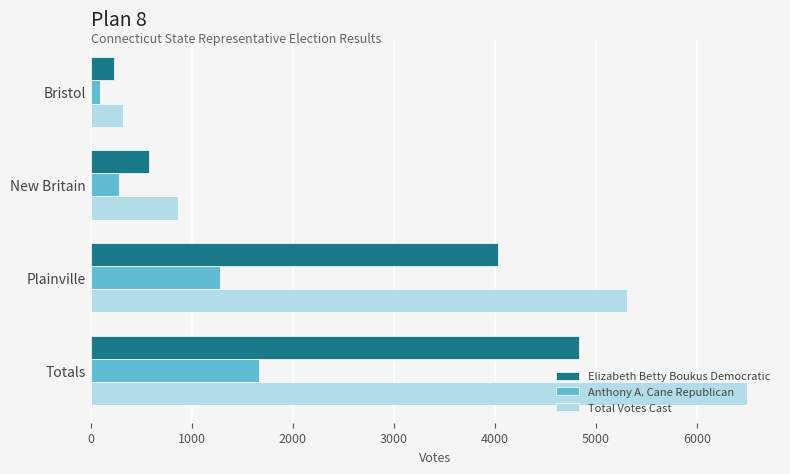

How many values in the Anthony A. Cane Republican series are below 1284?

2